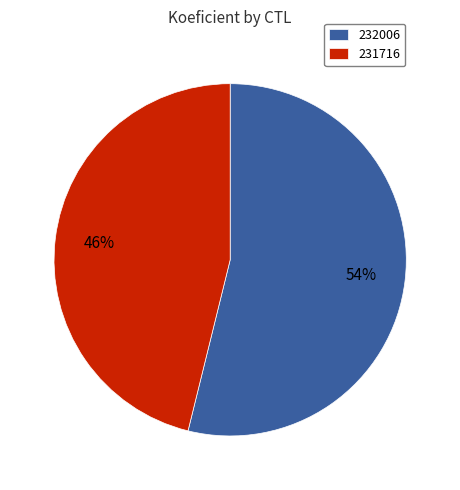

Which category accounts for the majority?

232006